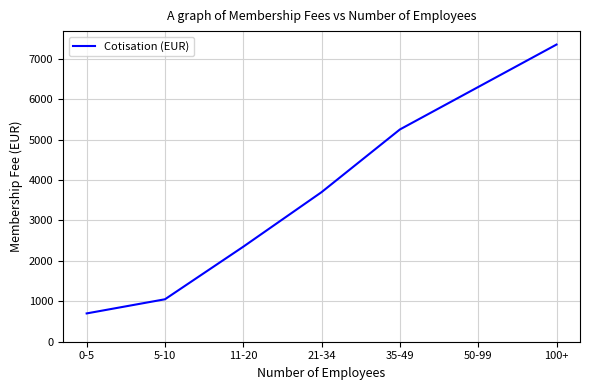

Read the value at 100+, to the nearest 50.

7350